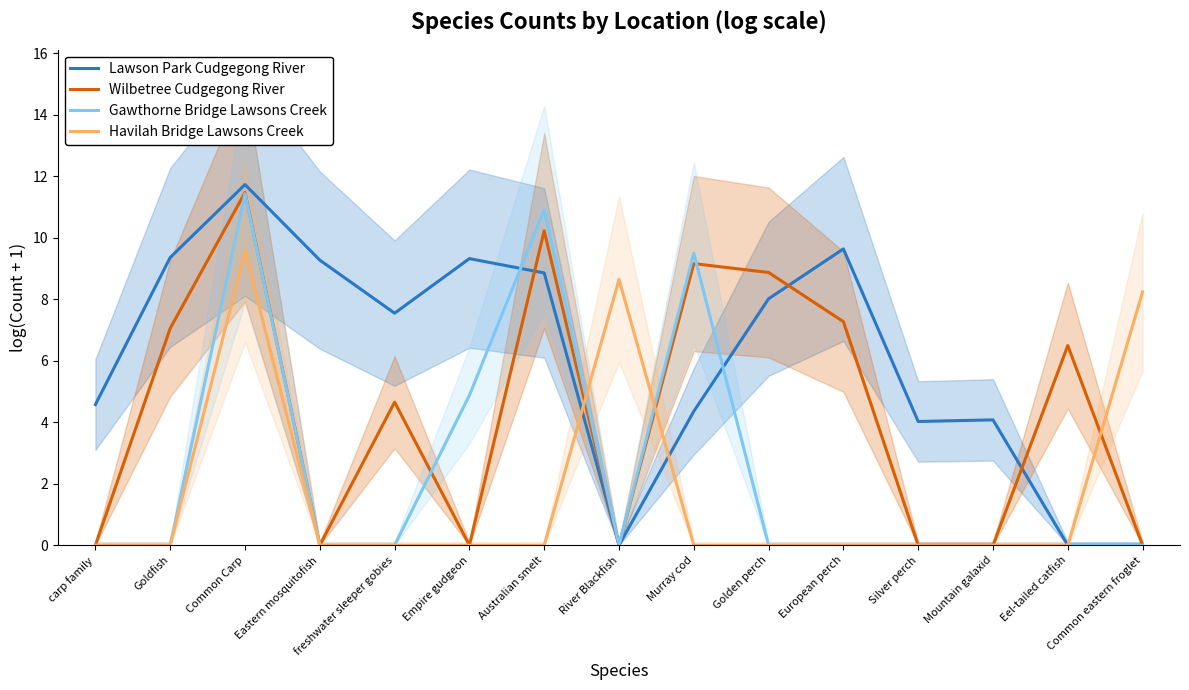

Is it true that Havilah Bridge Lawsons Creek equals 5.1 at Empire gudgeon?

False